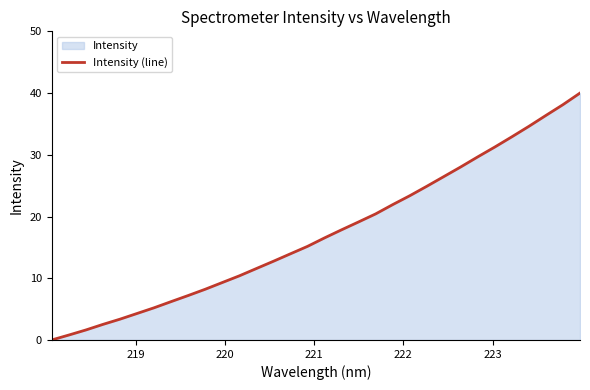

True or false: there are more than 2 points higher than both neighbors.

False